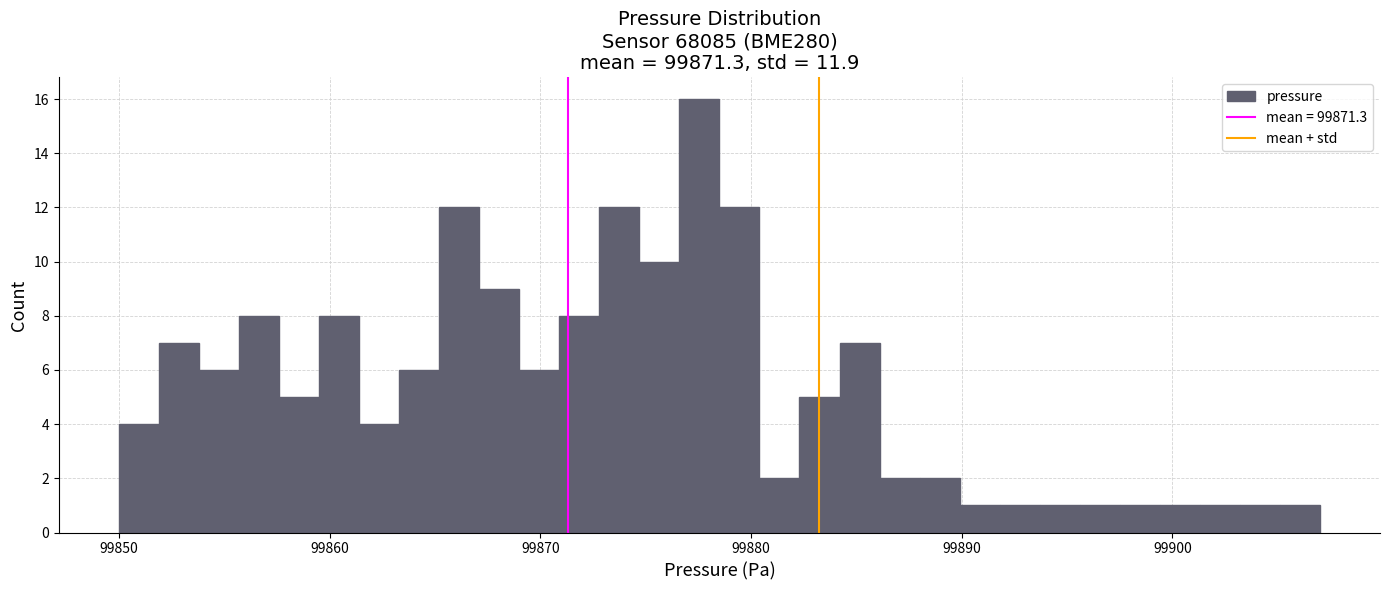

Around what value on the x-axis is the tallest bar? Give the approximate position of its centre, as read against the axis.

99878